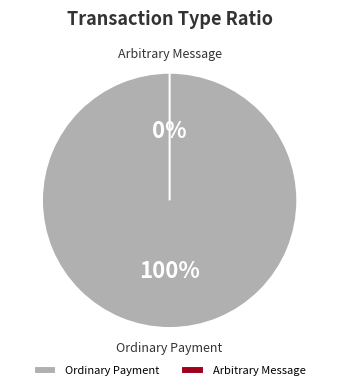

Rank the categories by value from highest to lowest.

Ordinary Payment, Arbitrary Message